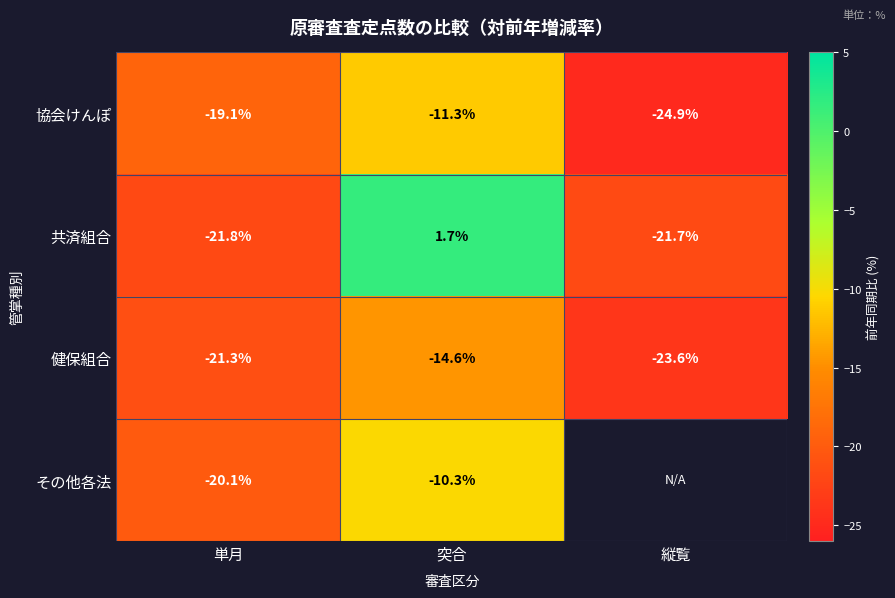

Rank the categories by 協会けんぽ value from lowest to highest.

縦覧, 単月, 突合